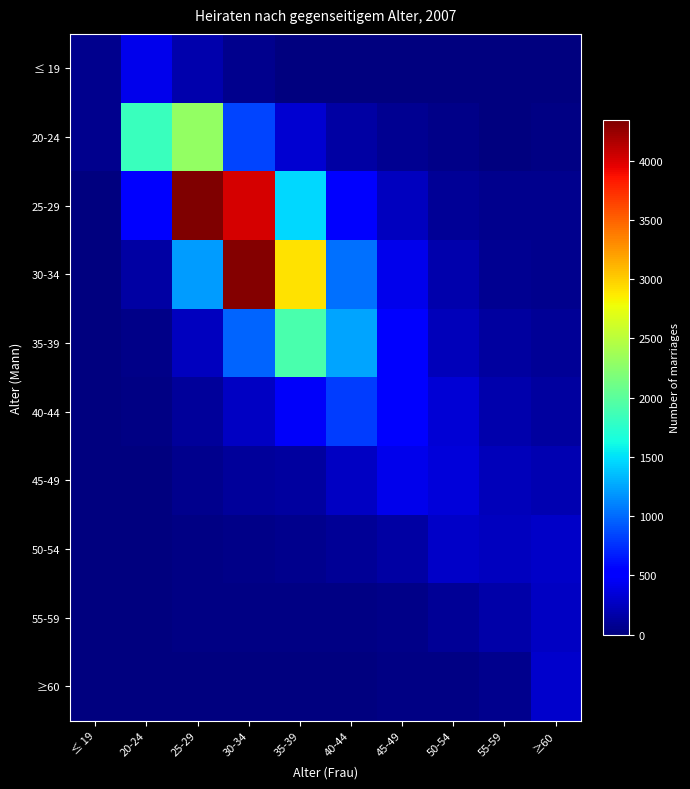

Reading left to right, list all the values displayed in this chart.

≤ 19: ≤ 19=67	20-24=422	25-29=177	30-34=62	35-39=14	40-44=10	45-49=4	50-54=1	55-59=2	≥60=1
20-24: ≤ 19=56	20-24=1832	25-29=2291	30-34=839	35-39=321	40-44=142	45-49=79	50-54=40	55-59=14	≥60=18
25-29: ≤ 19=10	20-24=505	25-29=4344	30-34=4015	35-39=1464	40-44=518	45-49=245	50-54=101	55-59=53	≥60=54
30-34: ≤ 19=2	20-24=143	25-29=1209	30-34=4326	35-39=2902	40-44=1025	45-49=416	50-54=174	55-59=75	≥60=59
35-39: ≤ 19=2	20-24=44	25-29=243	30-34=969	35-39=1908	40-44=1255	45-49=533	50-54=237	55-59=124	≥60=96
40-44: ≤ 19=0	20-24=32	25-29=113	30-34=257	35-39=462	40-44=801	45-49=536	50-54=339	55-59=186	≥60=131
45-49: ≤ 19=1	20-24=13	25-29=66	30-34=109	35-39=119	40-44=262	45-49=421	50-54=341	55-59=231	≥60=191
50-54: ≤ 19=0	20-24=8	25-29=33	30-34=37	35-39=54	40-44=89	45-49=138	50-54=273	55-59=239	≥60=276
55-59: ≤ 19=0	20-24=4	25-29=19	30-34=25	35-39=29	40-44=27	45-49=45	50-54=89	55-59=154	≥60=269
≥60: ≤ 19=0	20-24=1	25-29=8	30-34=16	35-39=12	40-44=15	45-49=27	50-54=30	55-59=61	≥60=298